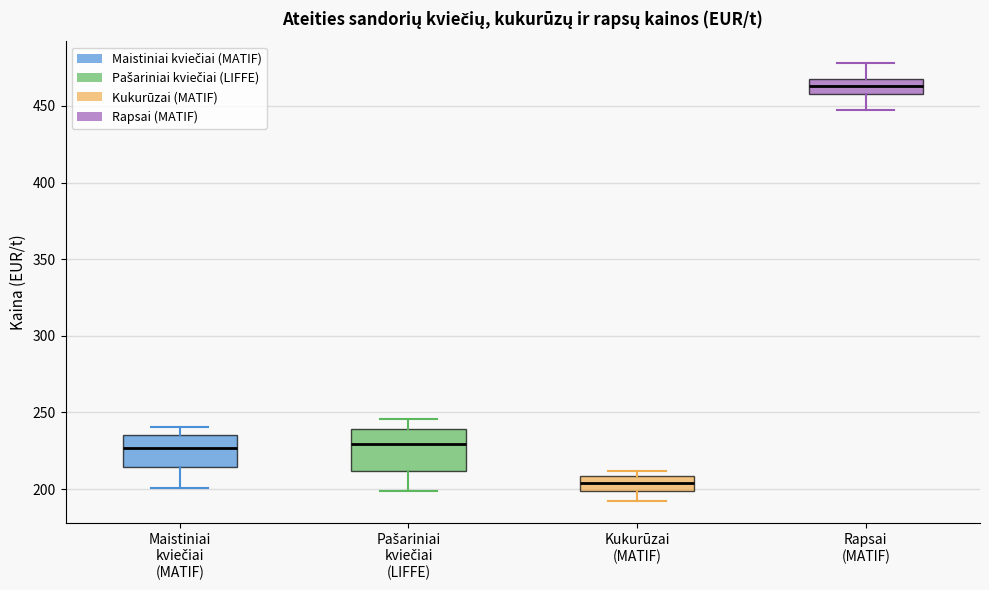

Reading left to right, transcribe this box plot: for each box, give where its median line is, the range the box spans, and where its two whiskers end, as read against the y-axis. The values are not printed on the chart, so give them approximately, as read against the axis.

Maistiniai kviečiai (MATIF): median 225, box 215 to 235, whiskers 200 to 240
Pašariniai kviečiai (LIFFE): median 230, box 210 to 240, whiskers 200 to 245
Kukurūzai (MATIF): median 205, box 200 to 210, whiskers 190 to 210 (just above the box's upper edge)
Rapsai (MATIF): median 465 (inside the box), box 460 to 465, whiskers 445 to 480